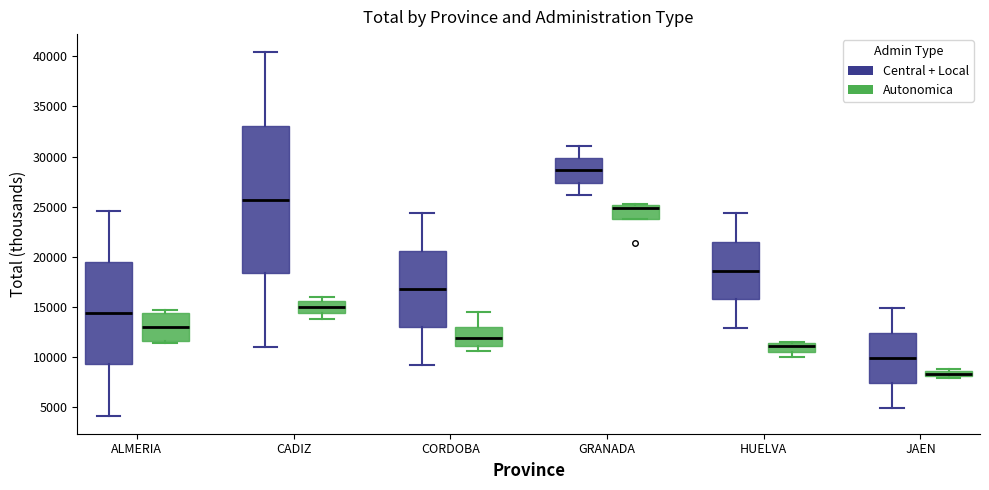

Which box is the tallest, from its lower edge to its upper edge?

CADIZ (Central + Local)